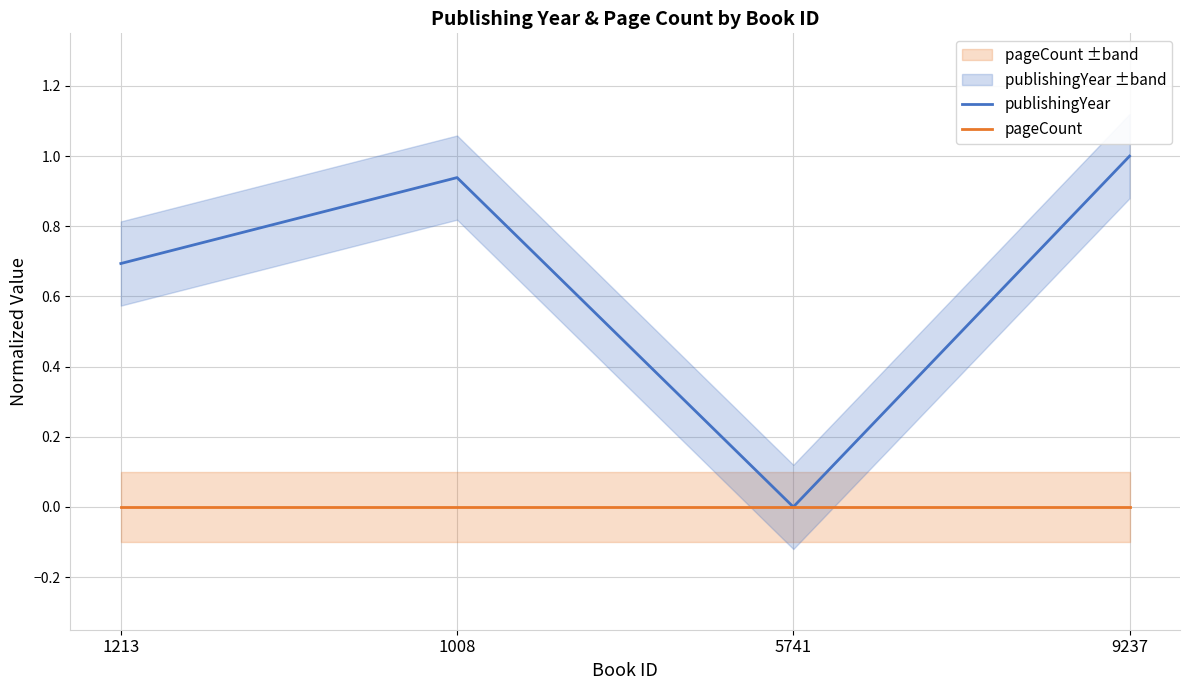

Rank the series by their maximum value, from highest to lowest.

publishingYear, pageCount